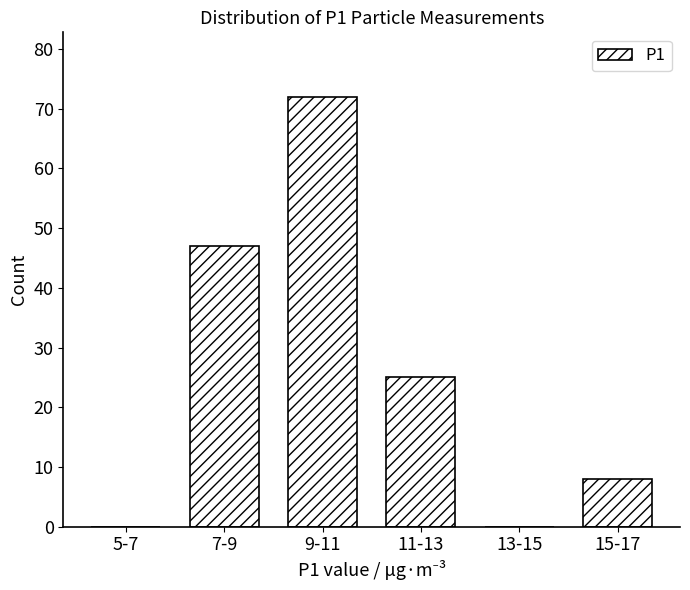

Reading left to right, transcribe all the data shown in this chart.

5-7=0	7-9=47	9-11=72	11-13=25	13-15=0	15-17=8